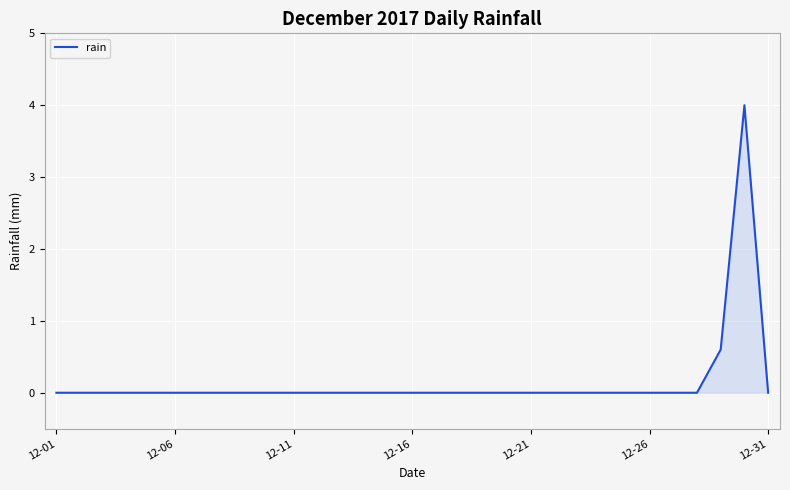

What is the maximum value shown in the chart?

4.0